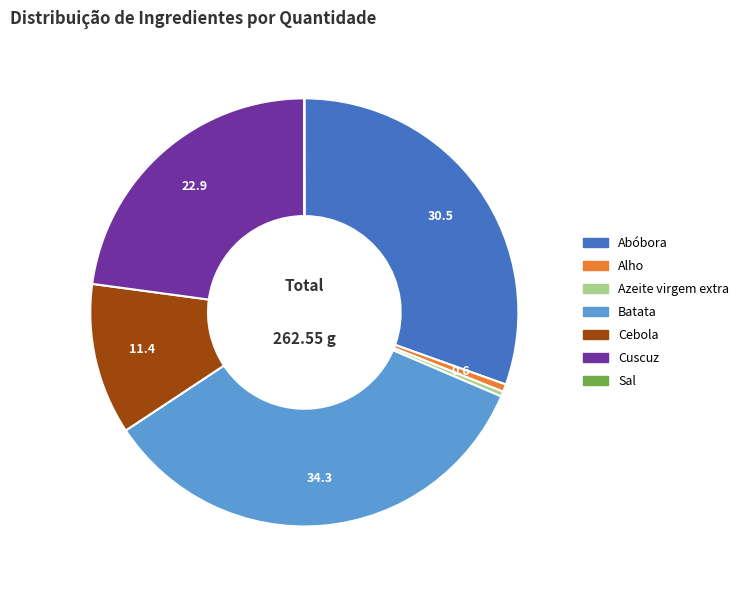

What is the ratio of the value at Abóbora to the value at Batata?

0.9